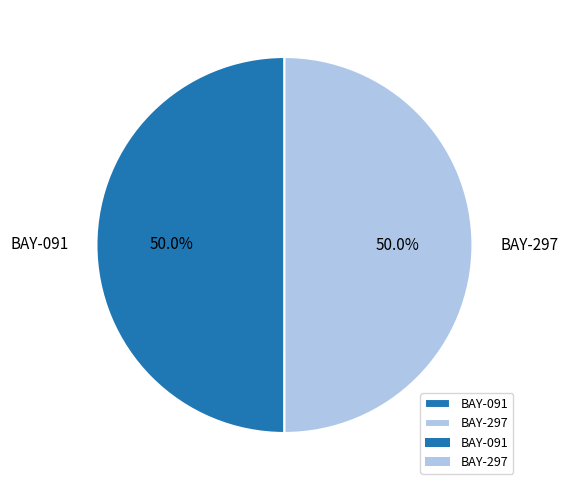

To the nearest percent, what percentage of the pie is BAY-297?

50%